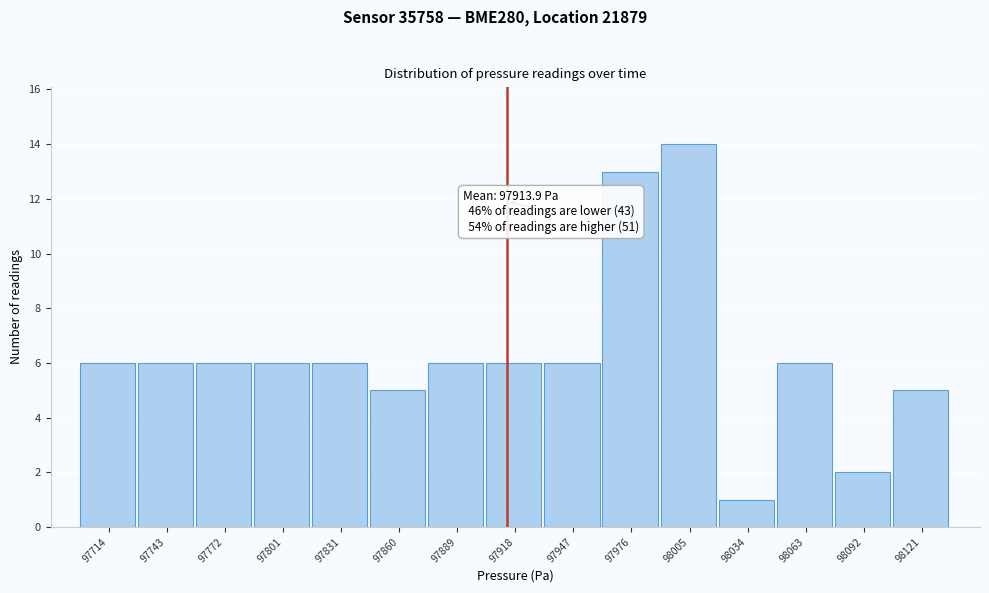

Over which range of the x-axis is the bar tallest?

97990 to 98020